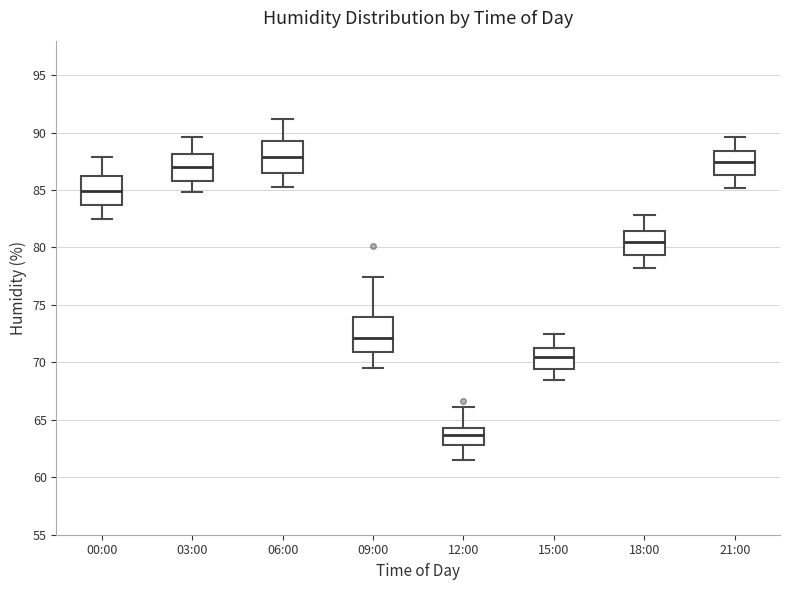

Reading left to right, read every box against the y-axis: the position of its median line, the range the box covers, and the ends of its whiskers. The values are not printed on the chart, so give them approximately, as read against the axis.

00:00: median 85.0, box 83.5 to 86.5, whiskers 82.5 to 88.0
03:00: median 87.0, box 86.0 to 88.0, whiskers 85.0 to 89.5
06:00: median 88.0, box 86.5 to 89.5, whiskers 85.5 to 91.0
09:00: median 72.0, box 71.0 to 74.0, whiskers 69.5 to 77.5
12:00: median 63.5, box 63.0 to 64.5, whiskers 61.5 to 66.0
15:00: median 70.5, box 69.5 to 71.5, whiskers 68.5 to 72.5
18:00: median 80.5, box 79.5 to 81.5, whiskers 78.0 to 83.0
21:00: median 87.5, box 86.5 to 88.5, whiskers 85.0 to 89.5